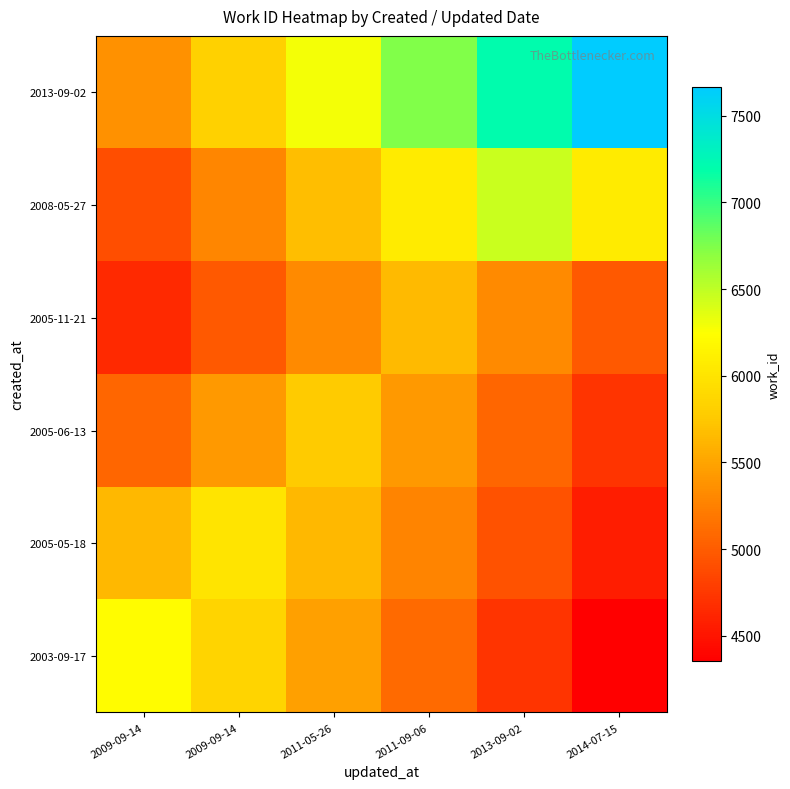

At how many categories does at least one series exceed 7463?

1